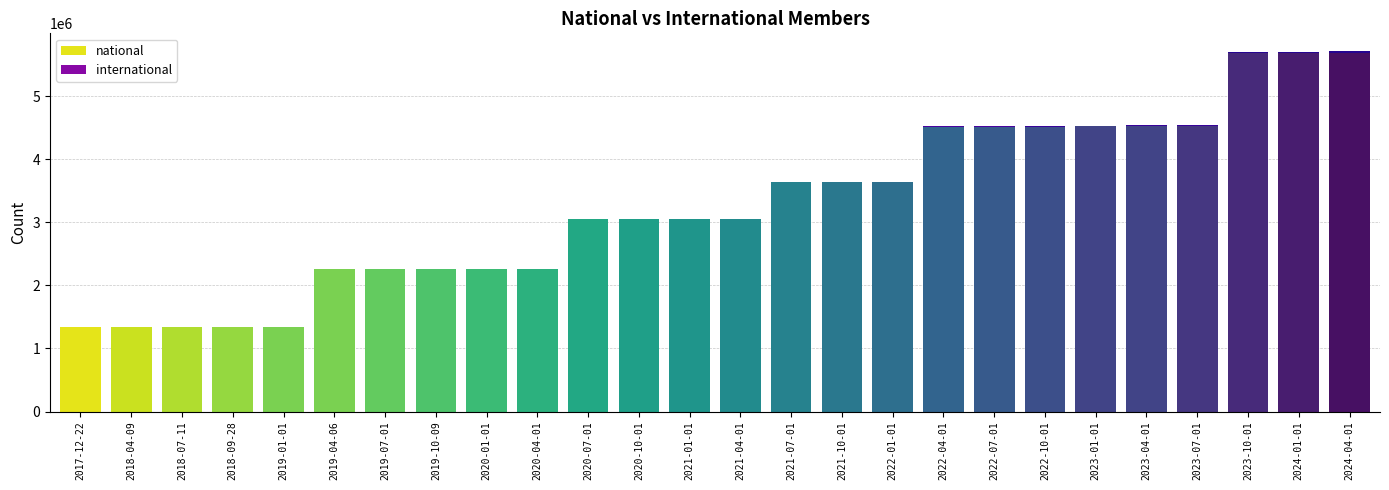

What is the maximum value for national?

5690149